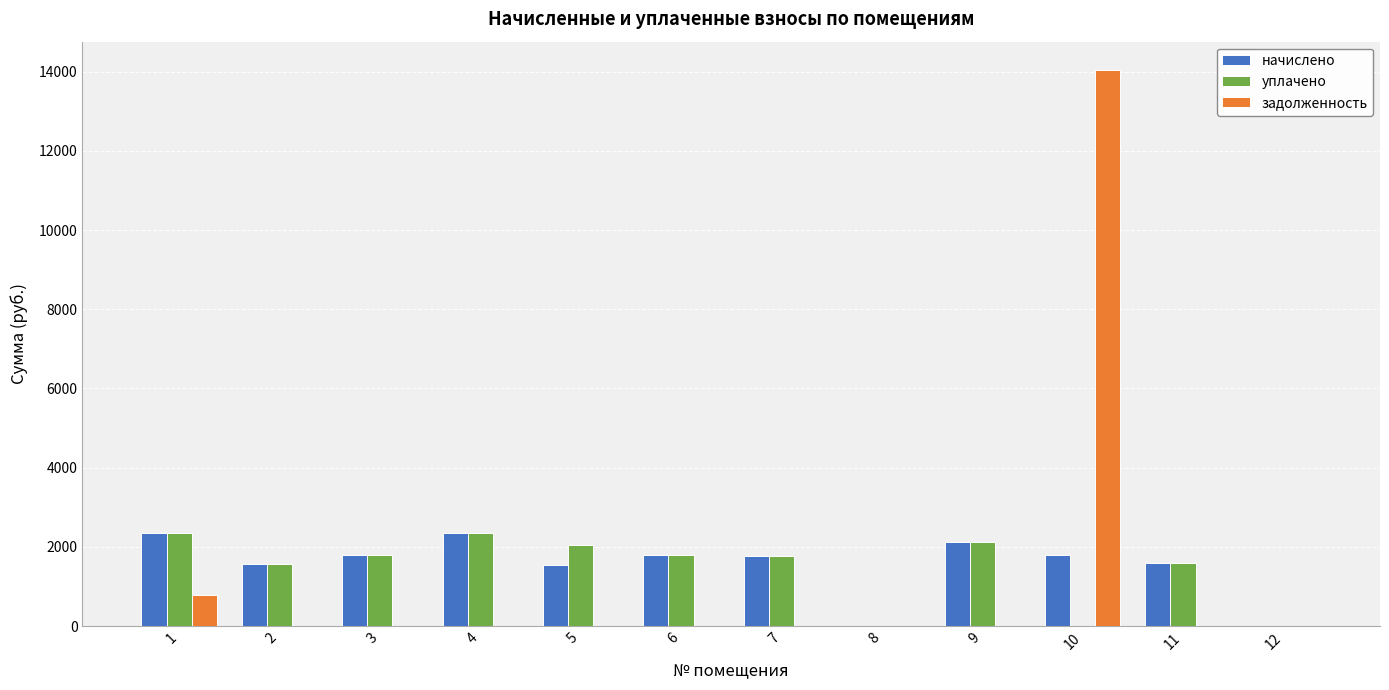

How many data points in уплачено are above 1785?

6